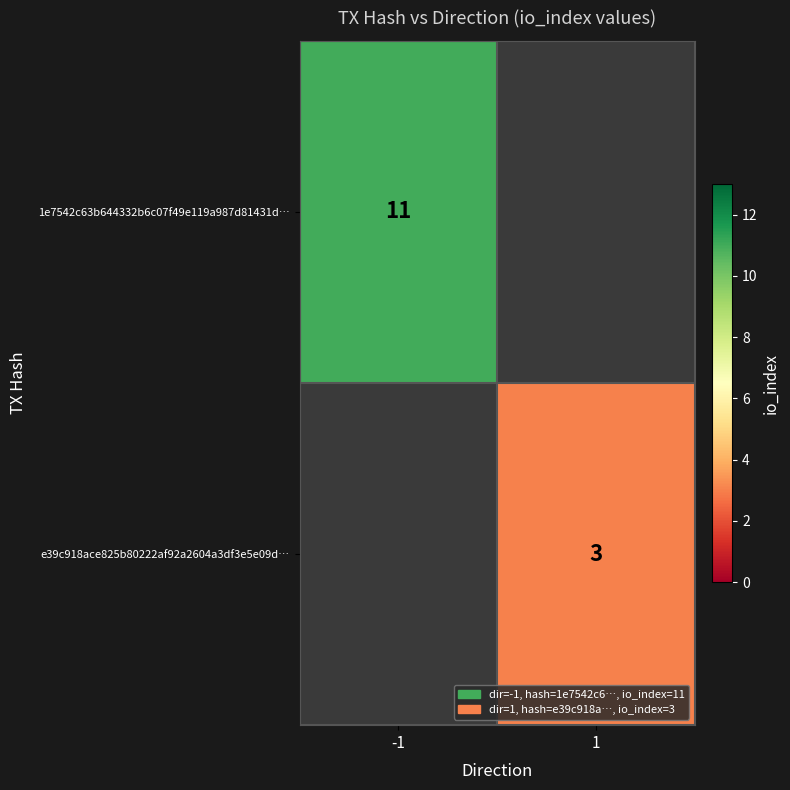

The value of 1e7542c63b644332b6c07f49e119a987d81431d… at -1 is 11. True or false?

True